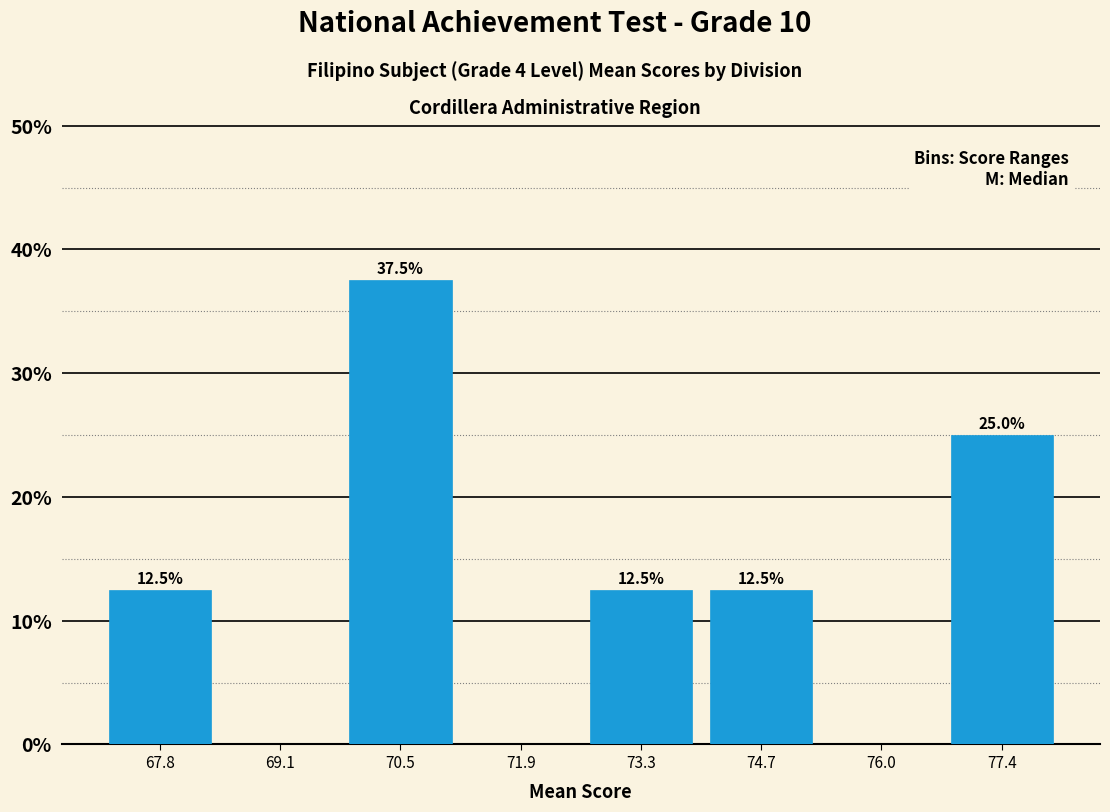

Over which range of the x-axis is the bar tallest?

69.8 to 71.2